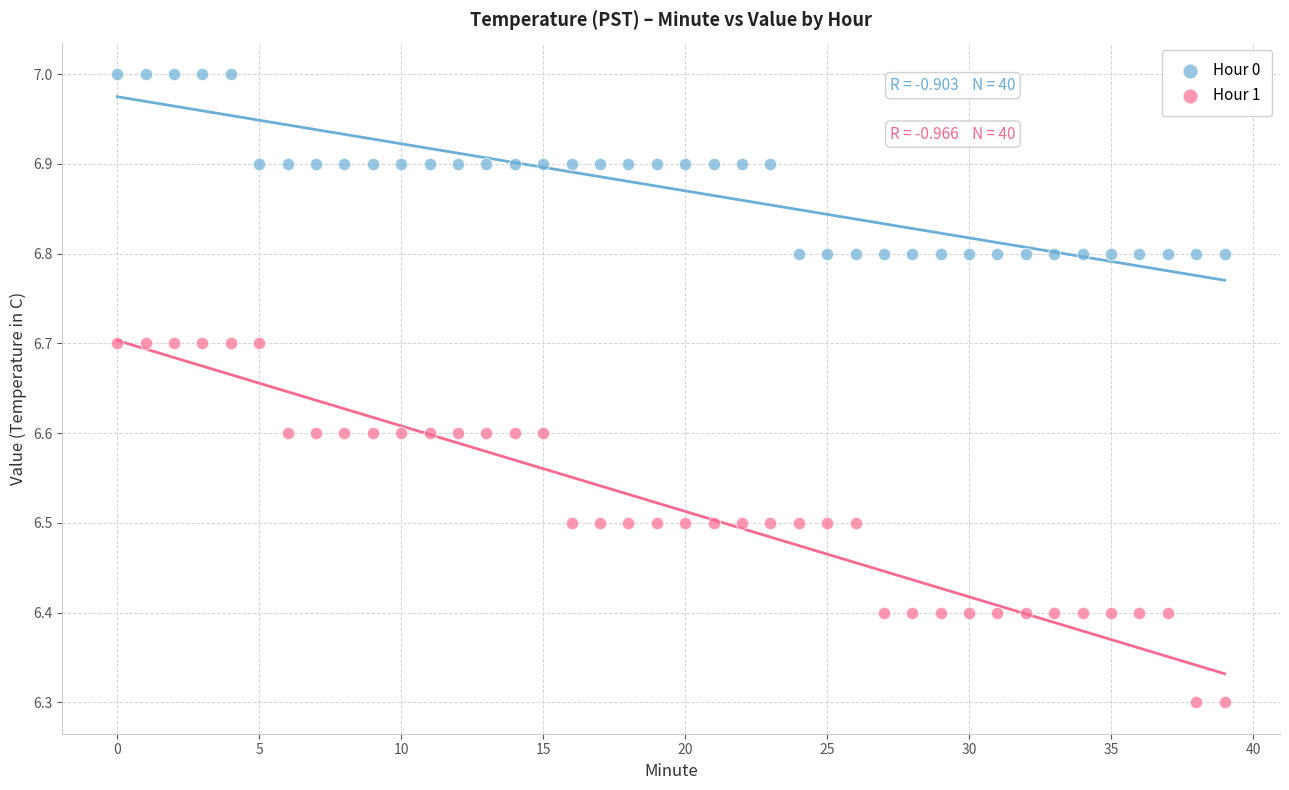

Which series has the widest spread of Y values?

Hour 1